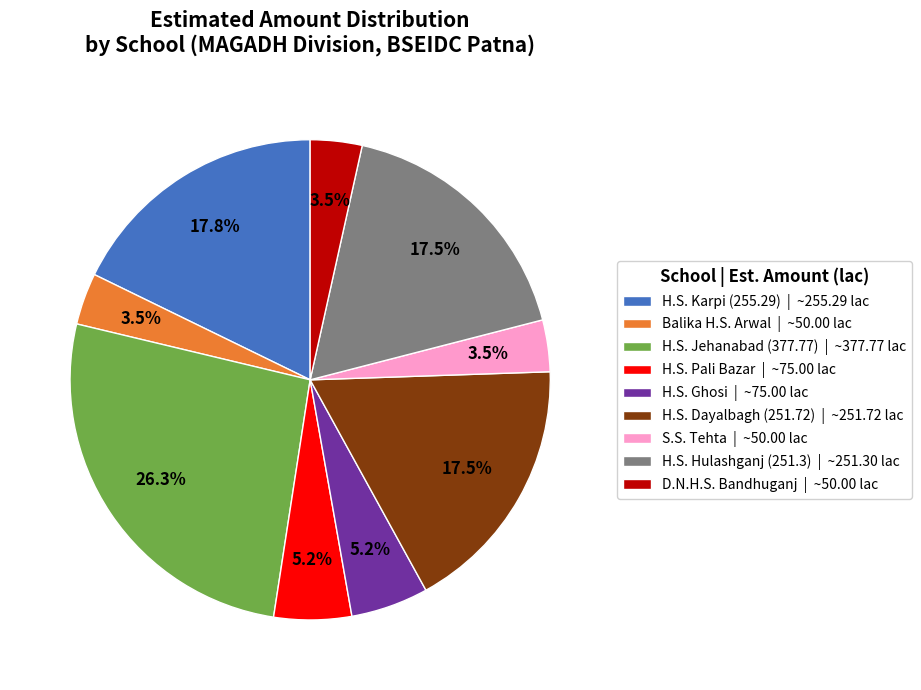

Which slice is the largest?

H.S. Jehanabad (377.77)